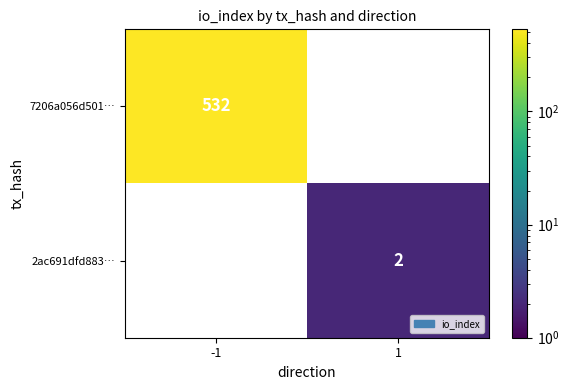

True or false: 2ac691dfd883… has a value of 2 at 1.

True